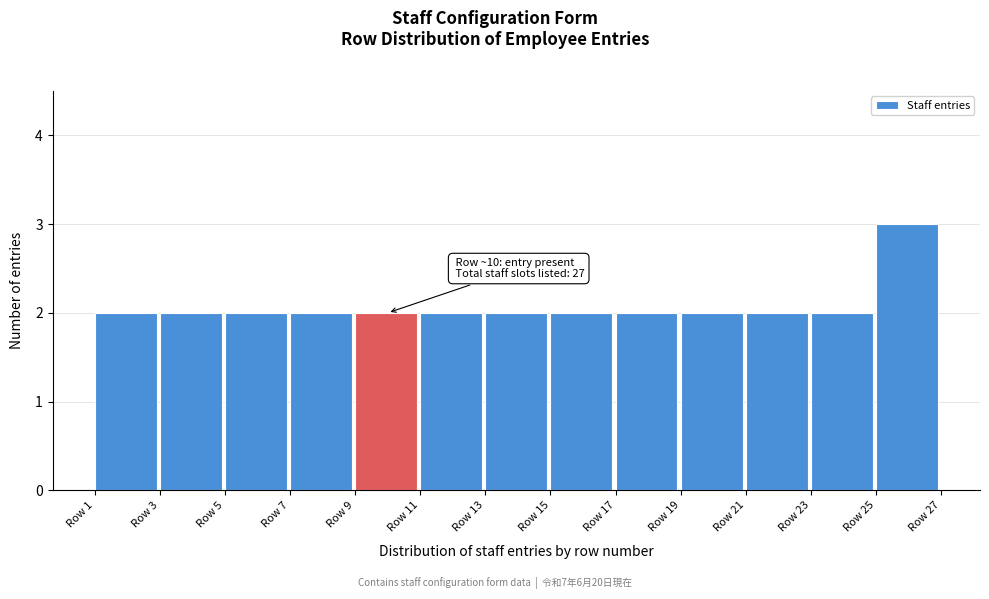

Which range on the x-axis has the tallest bar?

25 to 27